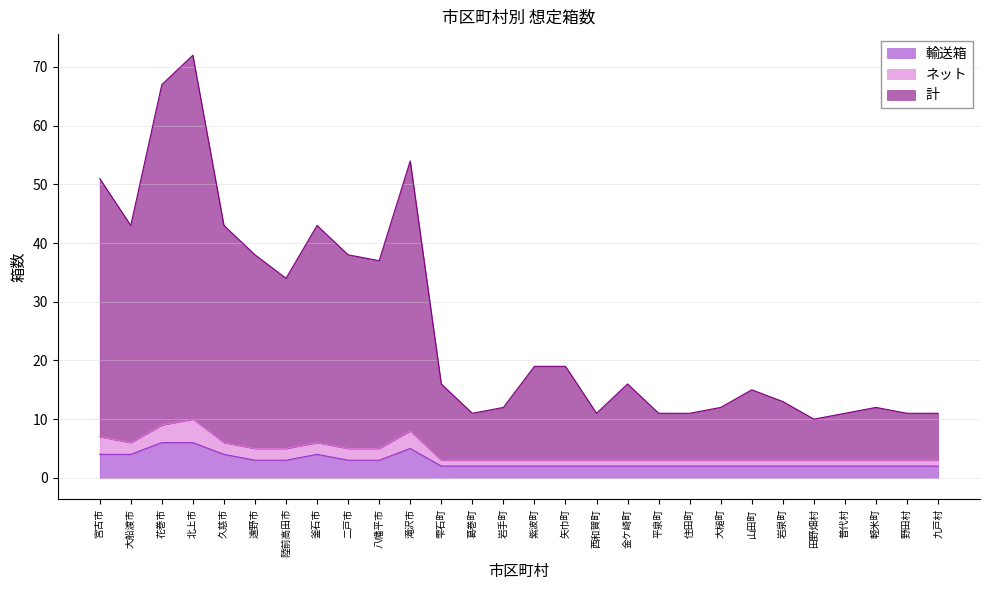

What is the smallest value displayed?

2